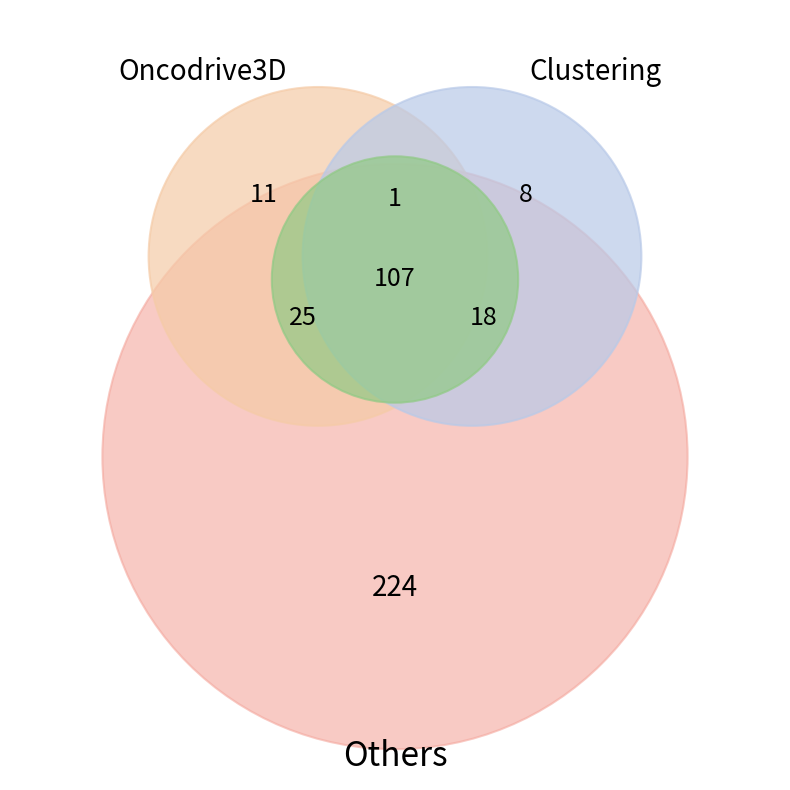

Is there any slice that represents more than half of the pie?

No